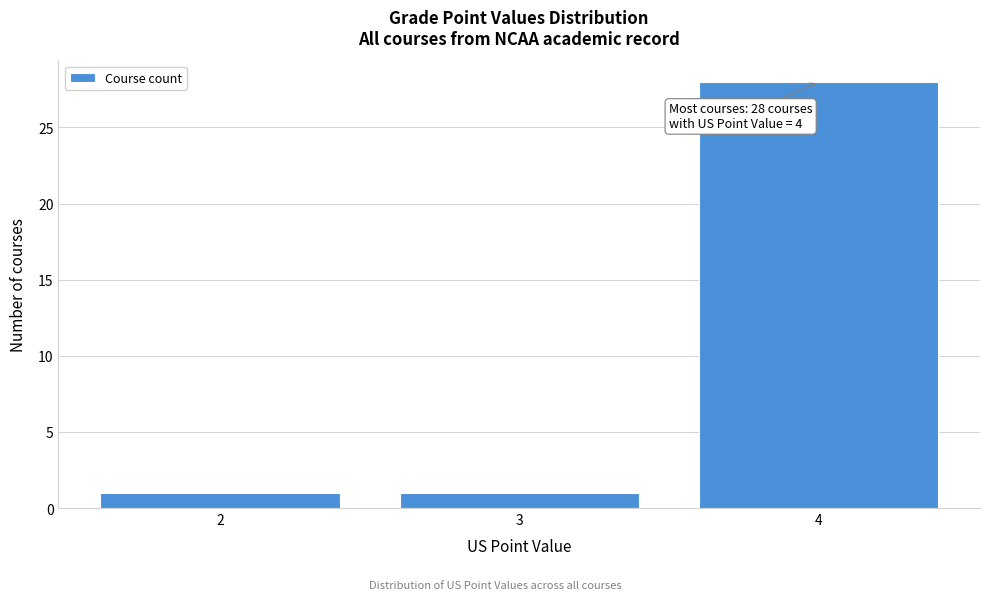

Which range on the x-axis has the tallest bar?

3.5 to 4.5